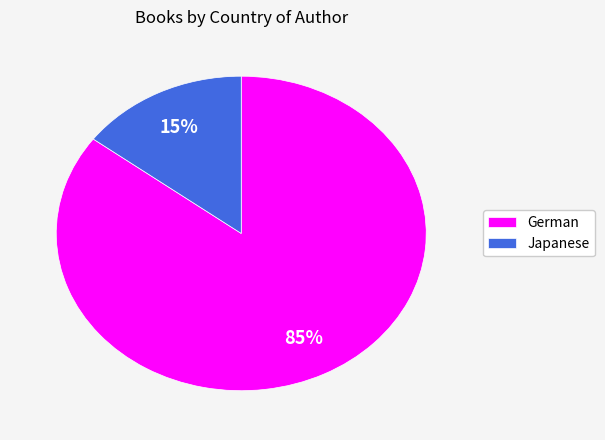

The Japanese slice represents 22% of the pie. True or false?

False